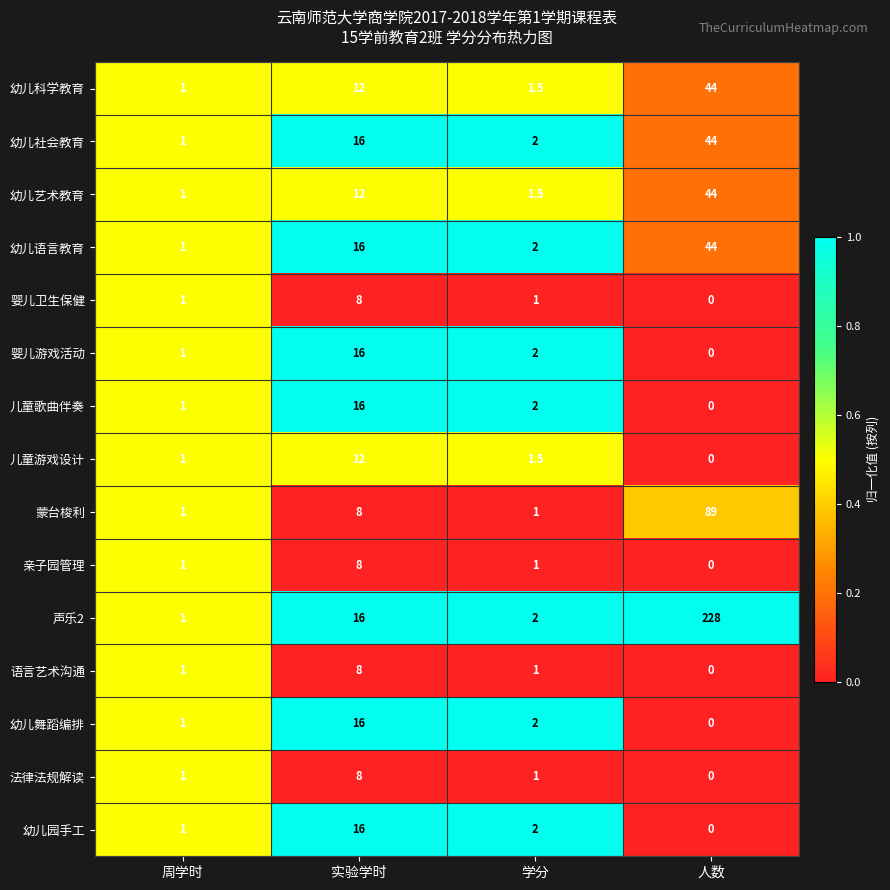

Is it true that 幼儿科学教育 equals 12.0 at 实验学时?

True